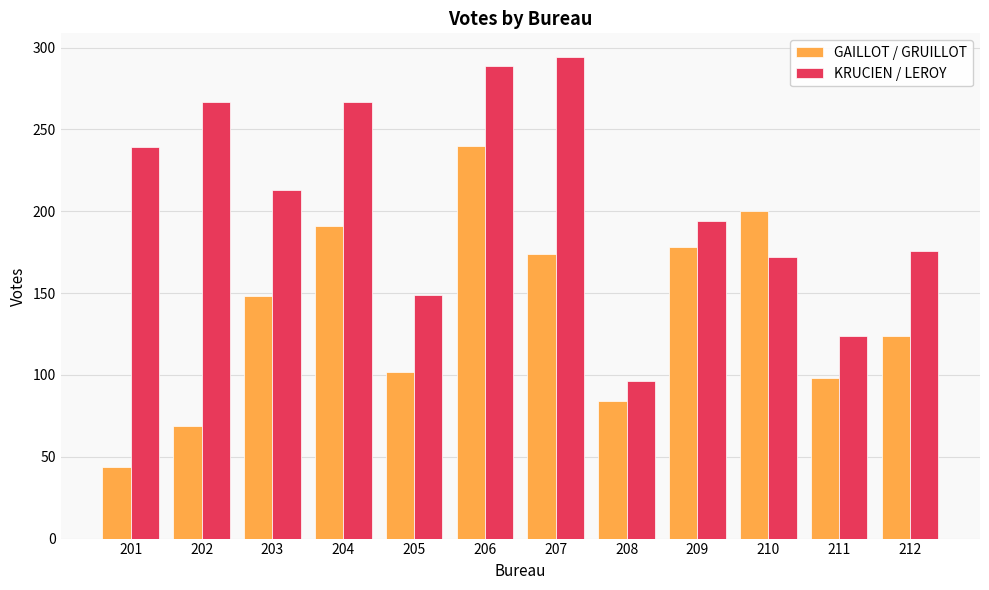

At which label does GAILLOT / GRUILLOT reach its minimum?

201